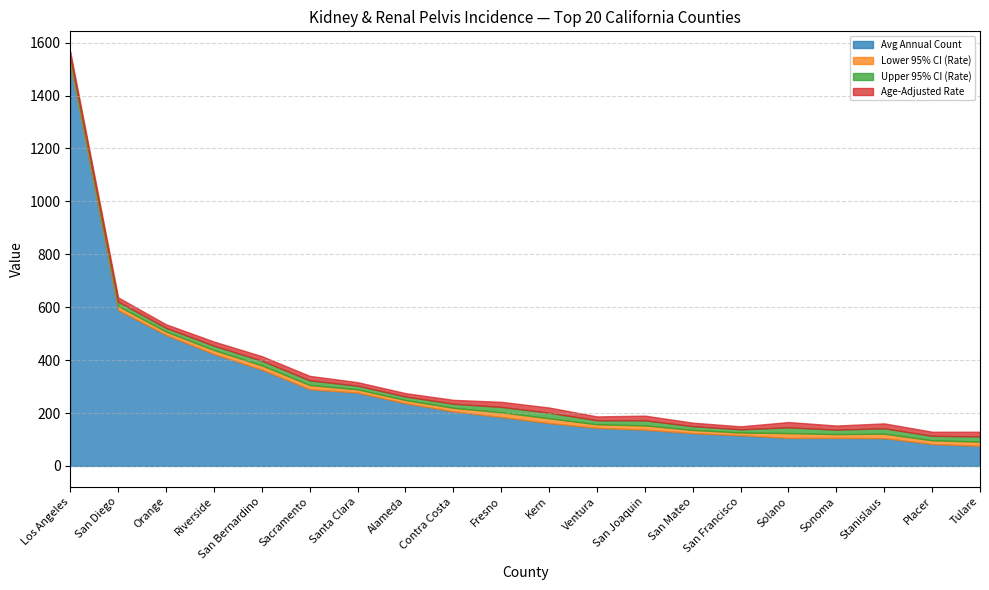

What is the label of the 9th point from the right?

Ventura